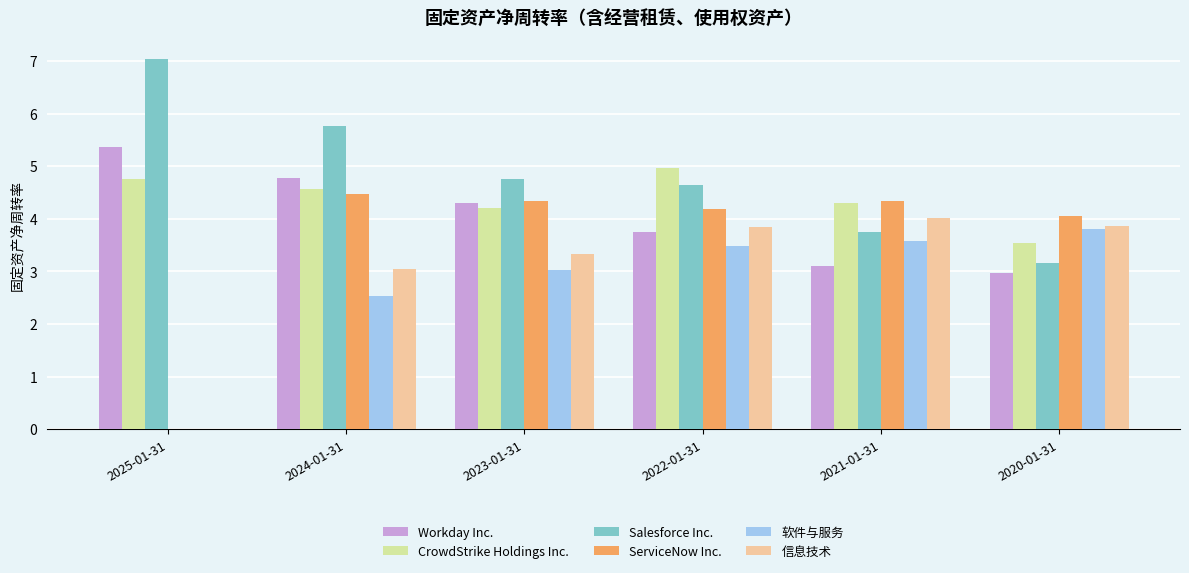

What are all the series names shown in the legend?

Workday Inc., CrowdStrike Holdings Inc., Salesforce Inc., ServiceNow Inc., 软件与服务, 信息技术